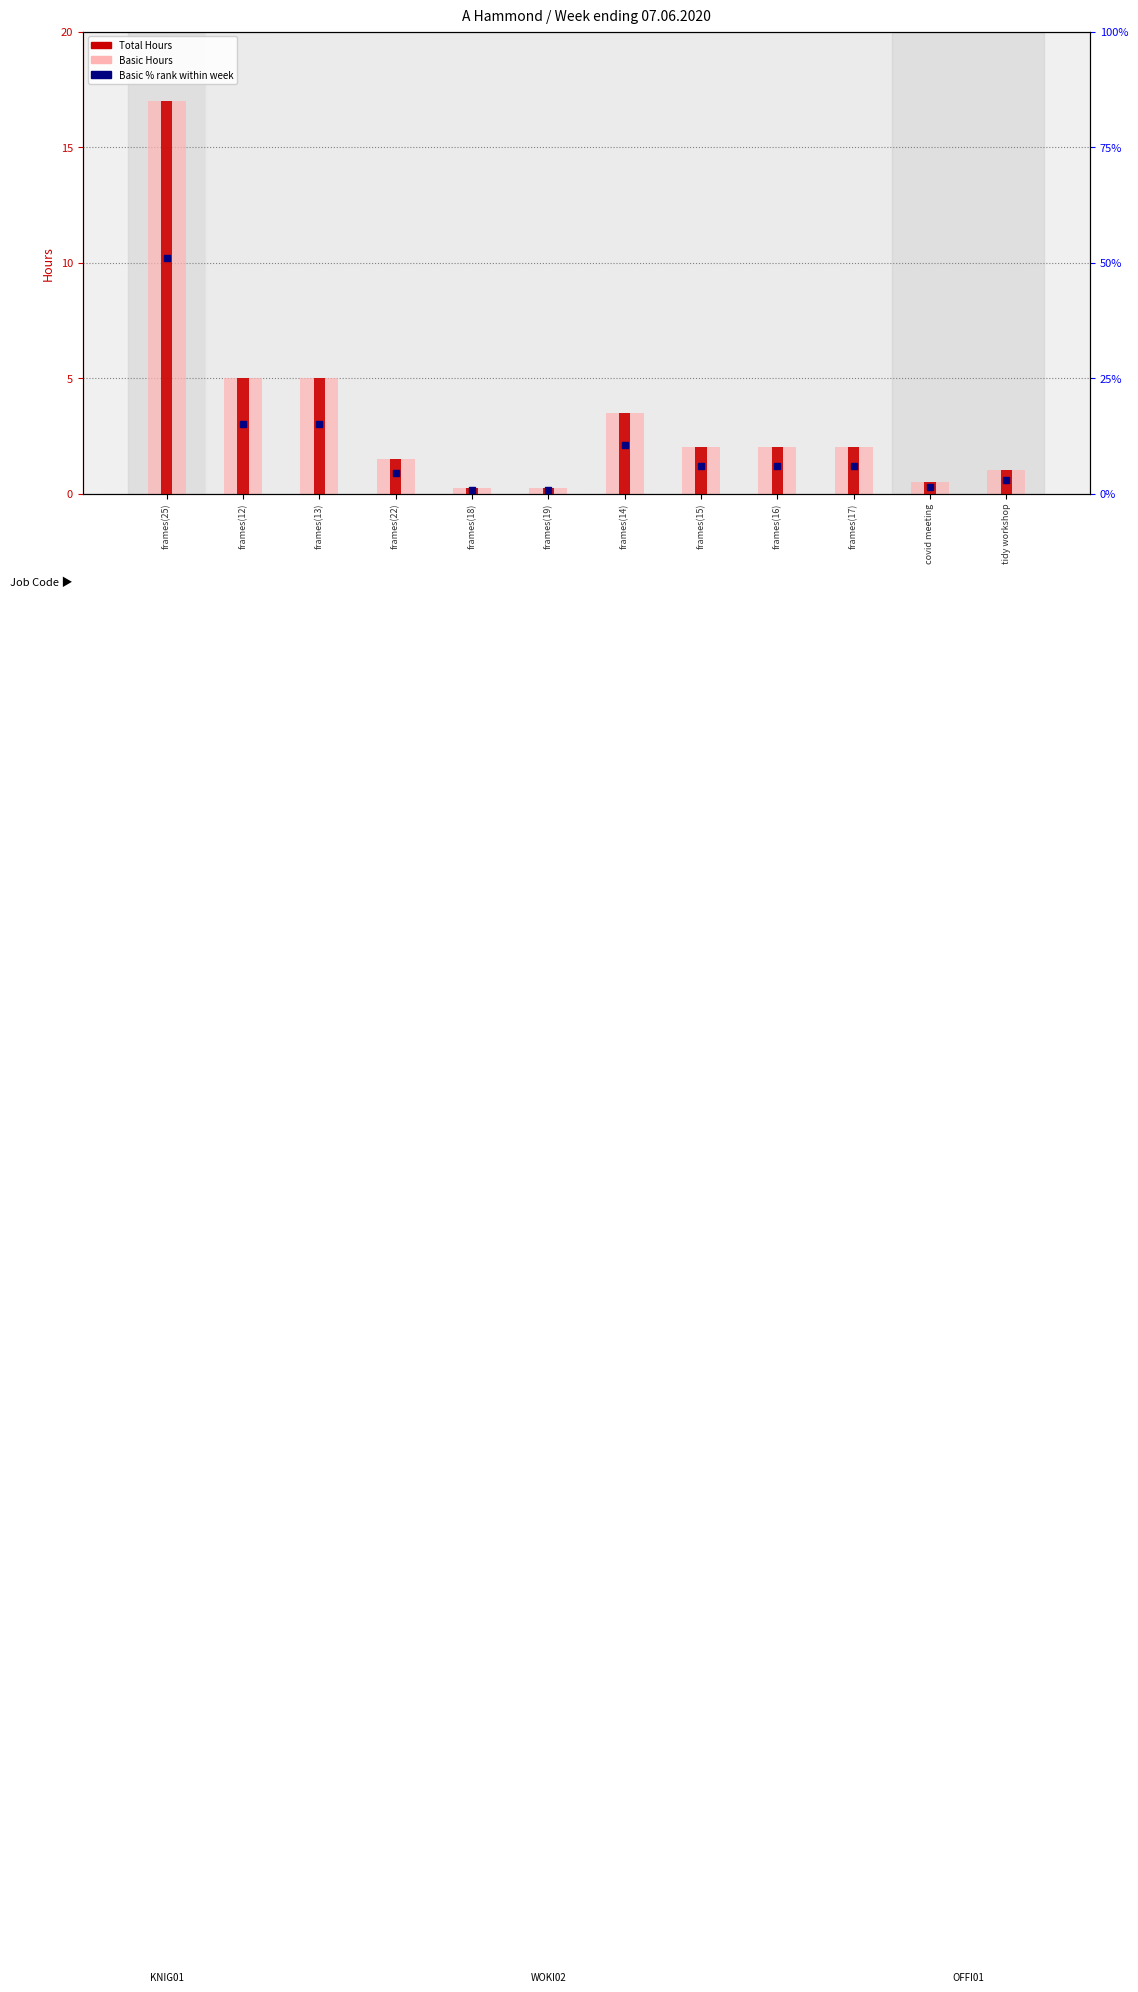

At how many categories does at least one series exceed 9?

1